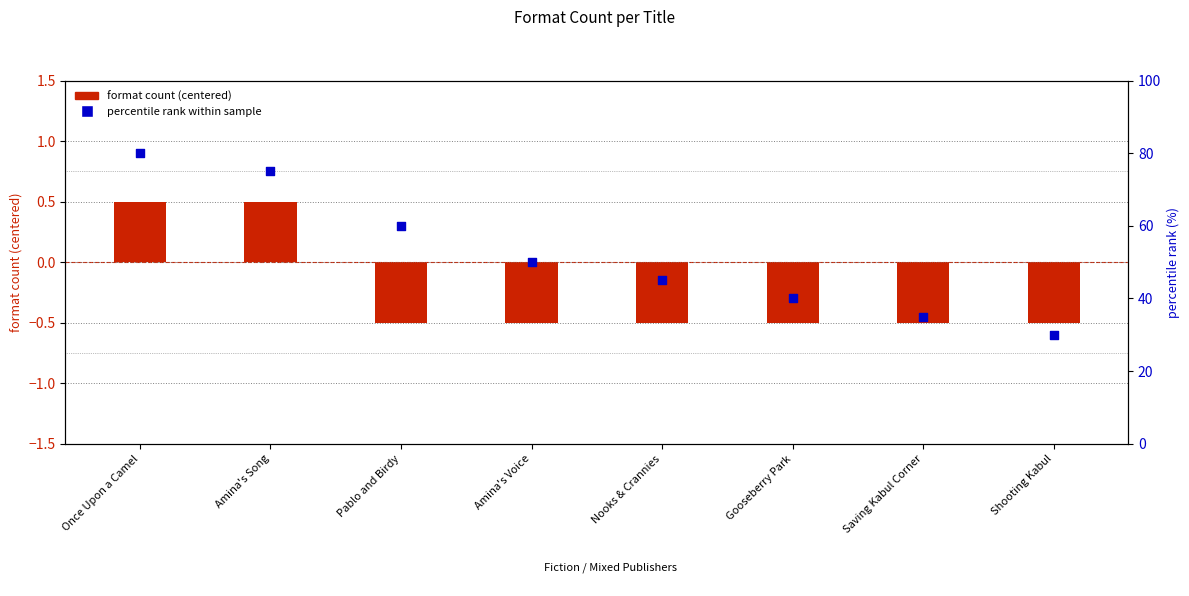

Which series reaches the minimum Y coordinate?

format count (centered)